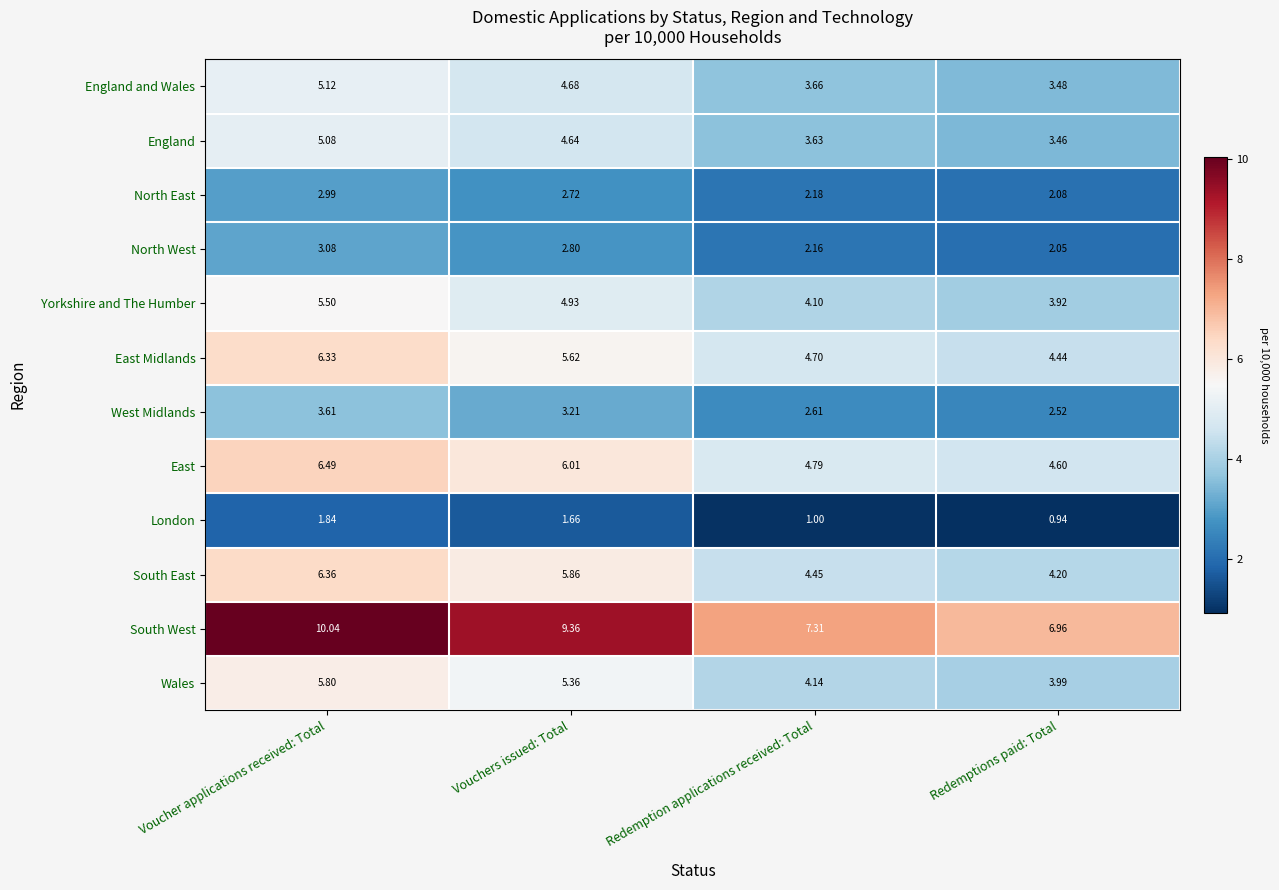

At which label is Yorkshire and The Humber closest to 4?

Redemptions paid: Total